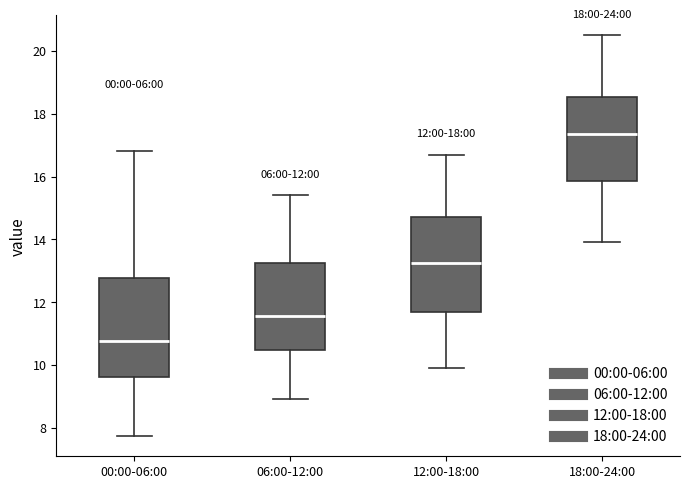

Which box's median line is the highest?

18:00-24:00